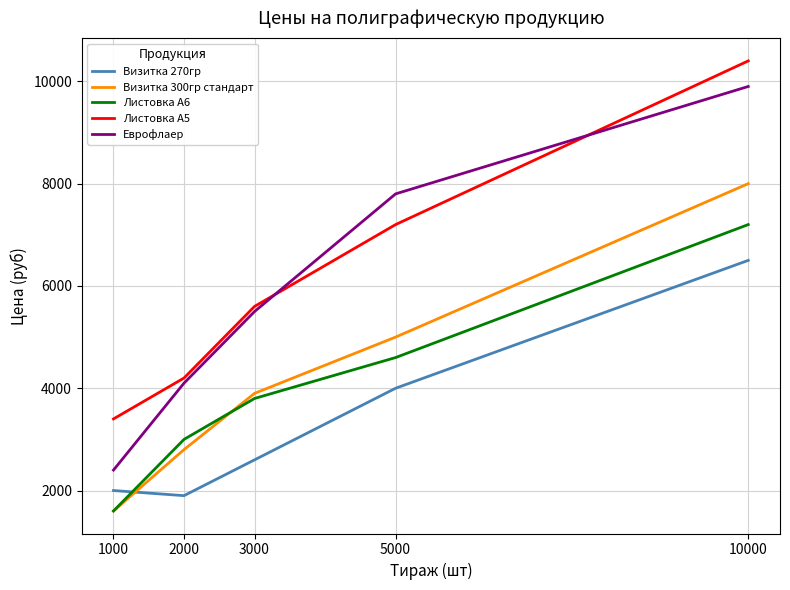

Rank the series at 2000 from highest to lowest value.

Листовка А5, Еврофлаер, Листовка А6, Визитка 300гр стандарт, Визитка 270гр